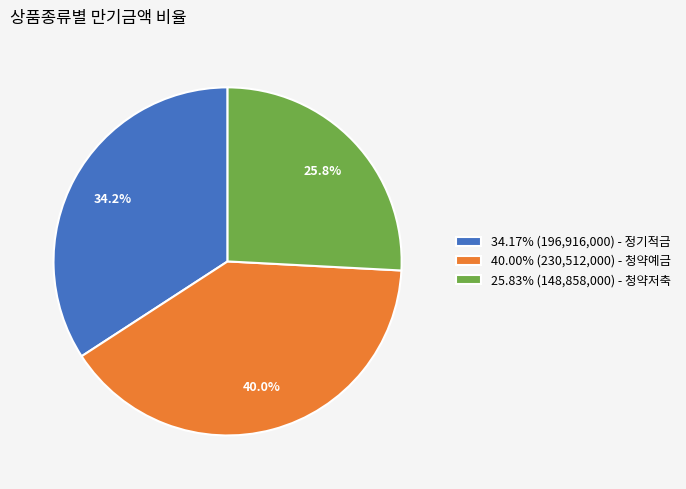

Do 40.00% (230,512,000) - 청약예금 and 34.17% (196,916,000) - 정기적금 together represent more than half of the pie?

Yes